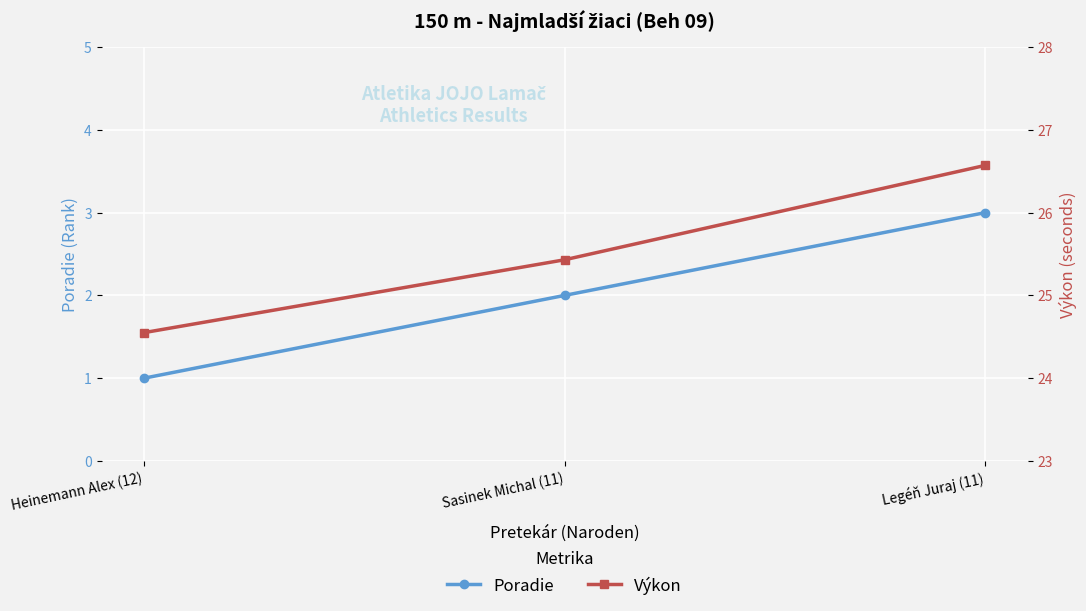

List the labels in order of Výkon value, smallest first.

Heinemann Alex (12), Sasinek Michal (11), Legéň Juraj (11)